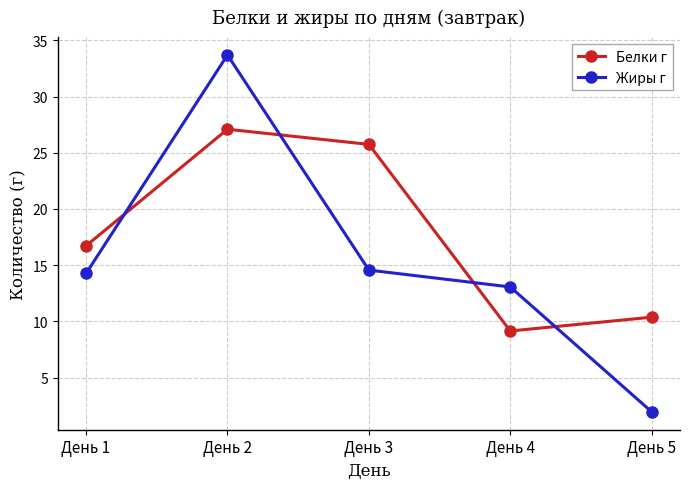

What is the maximum value shown in the chart?

33.7